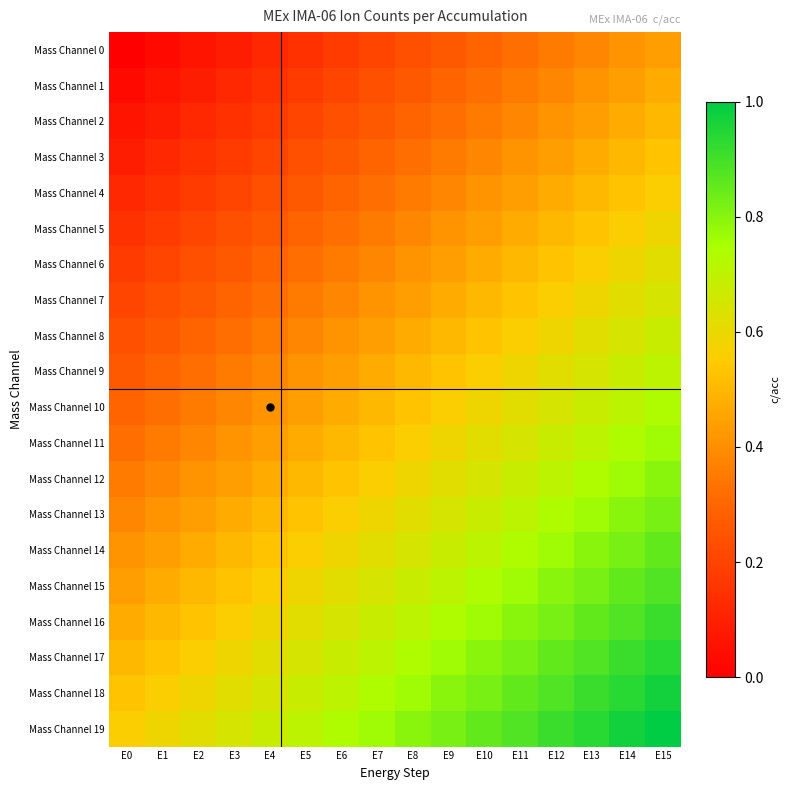

At which category is the sum across all series the highest?

E15